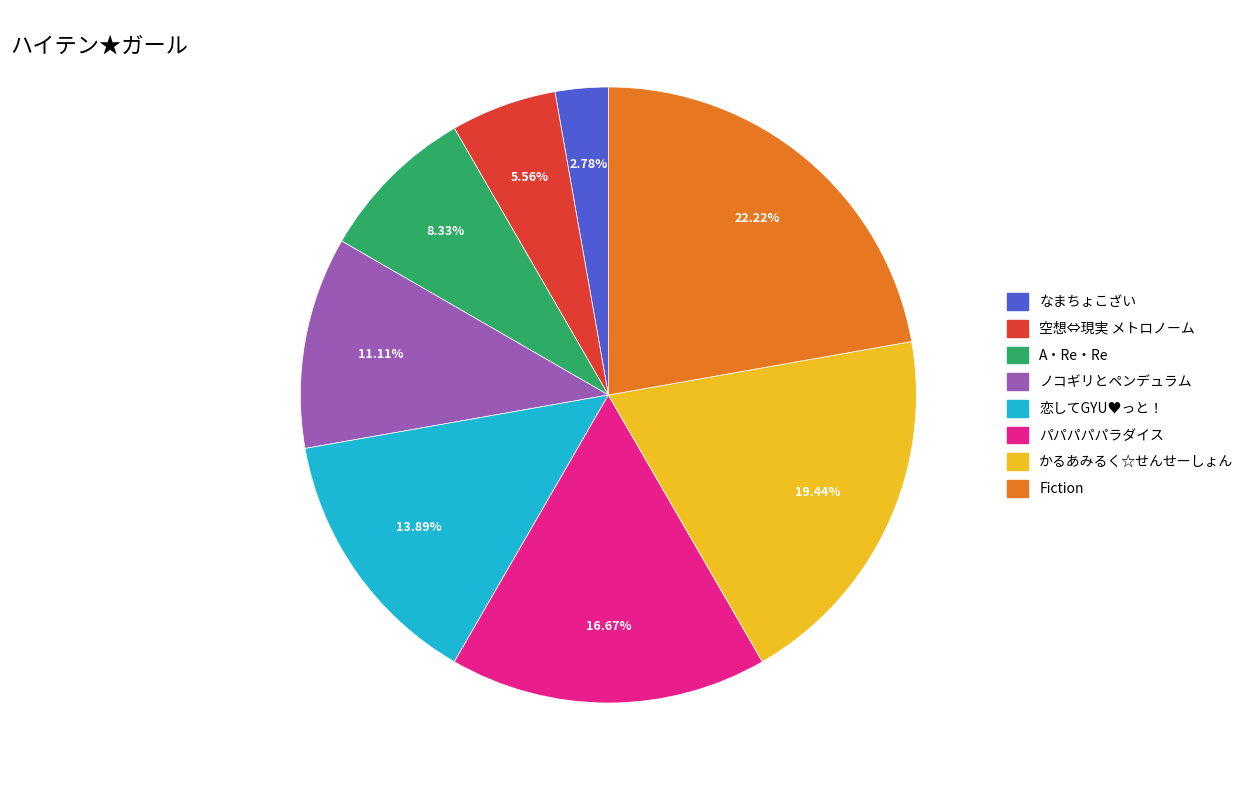

What is the ratio of the value at 空想⇔現実 メトロノーム to the value at A・Re・Re?

0.7